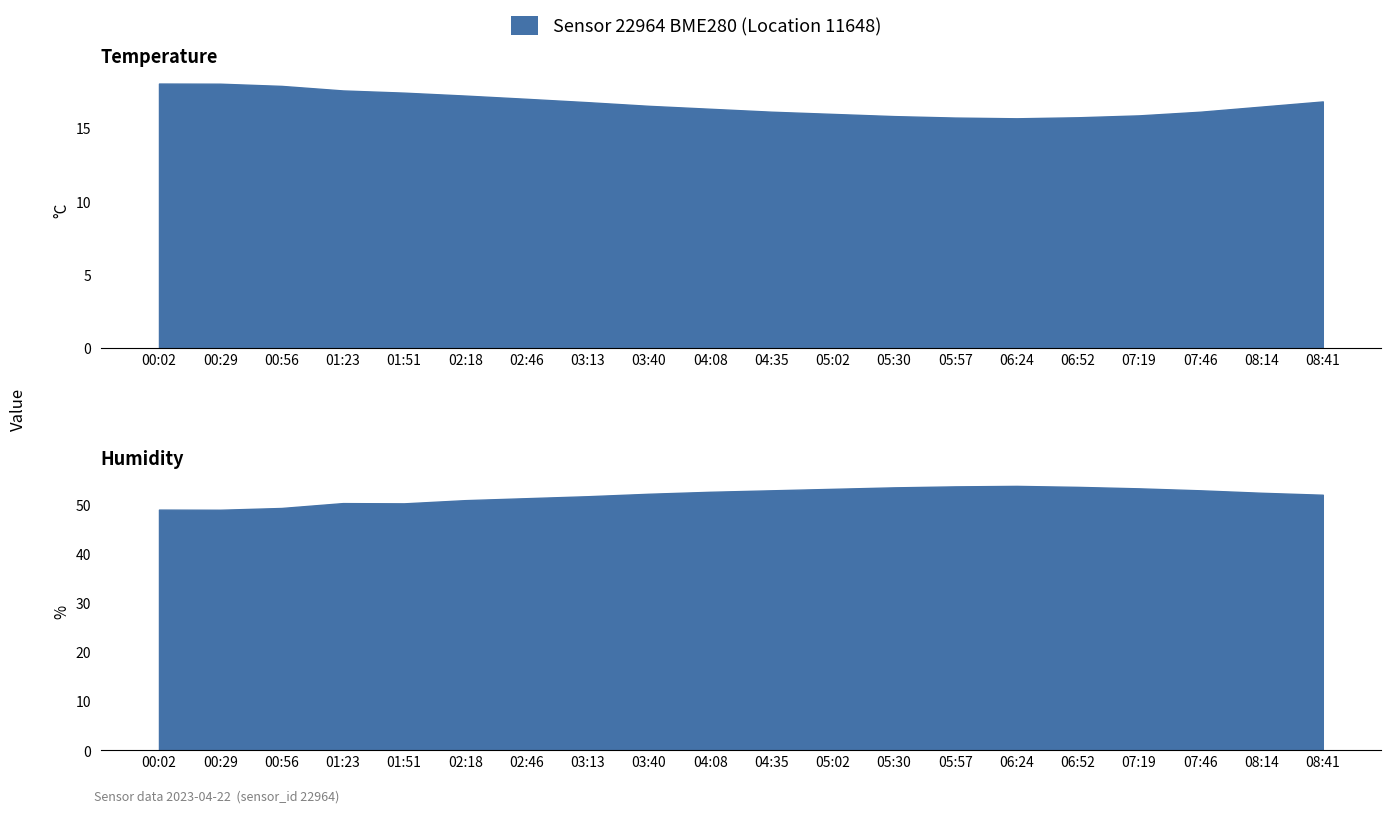

Which has a higher value, 08:14 or 02:18?

02:18